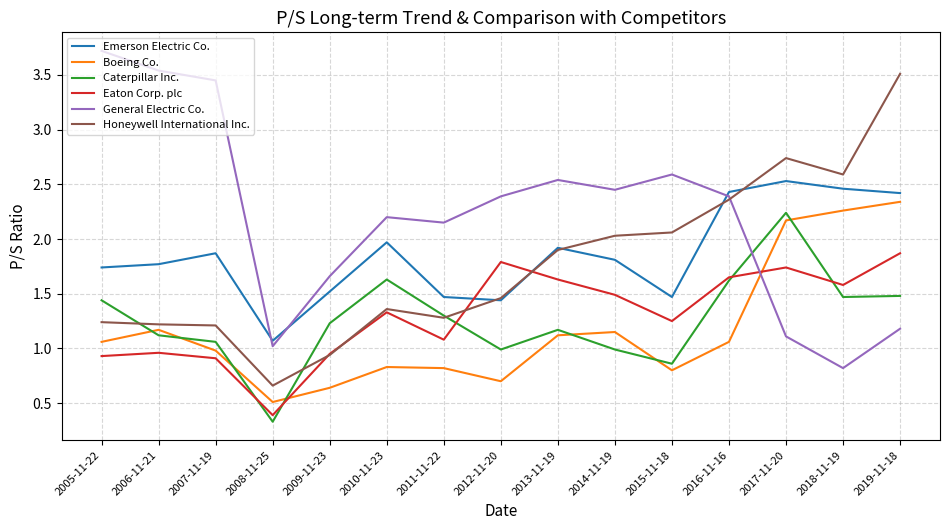

Which series changed the most between 2005-11-22 and 2018-11-19?

General Electric Co.